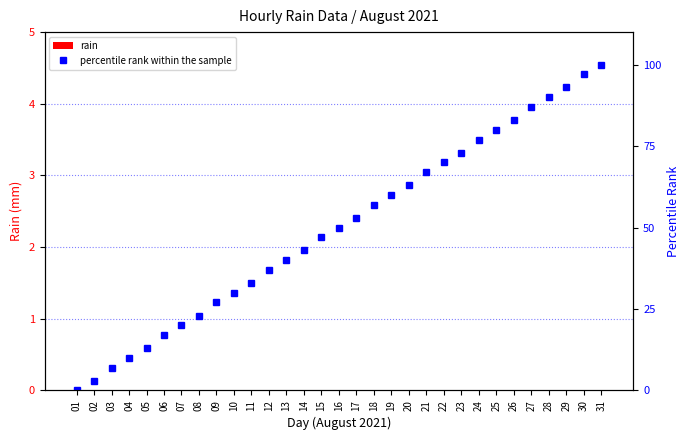

How many groups of bars are there?

31